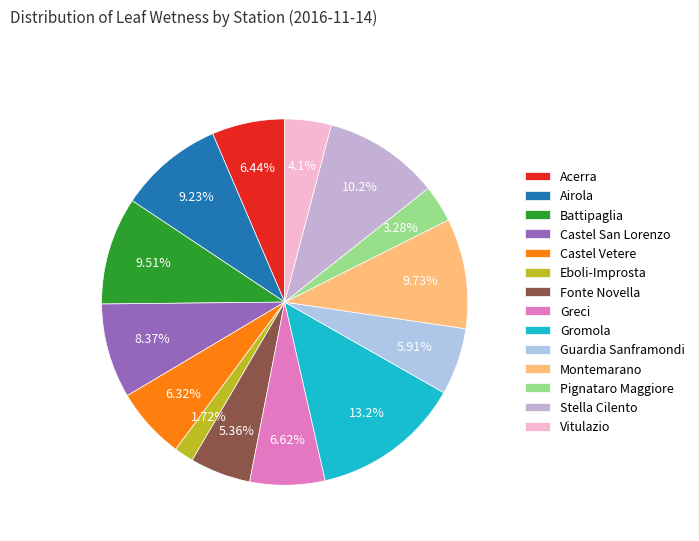

How many slices are in this pie chart?

14